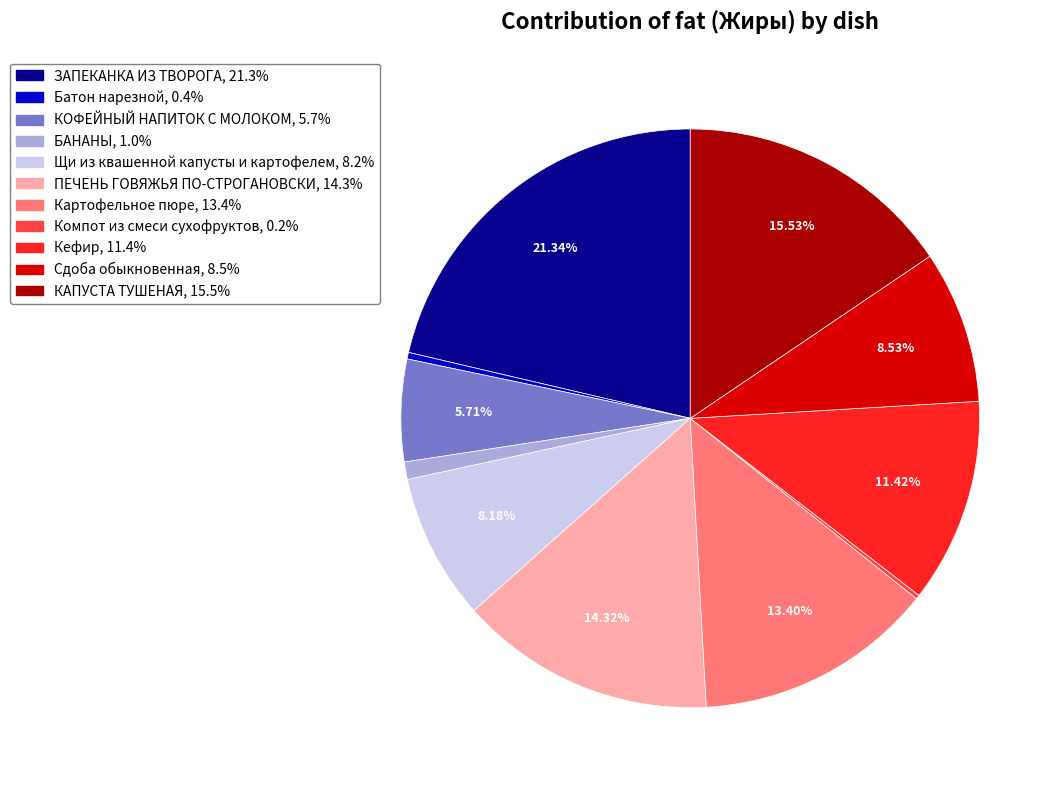

To the nearest percent, what is the average slice percentage?

9%